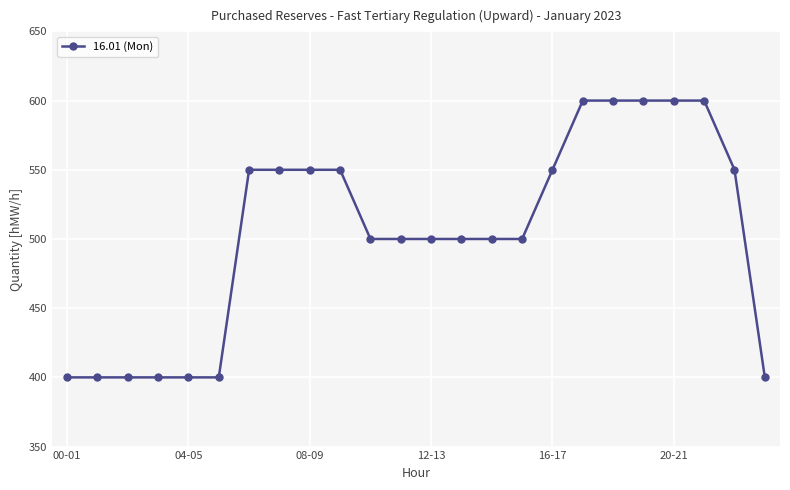

What is the sum of all values?

12100